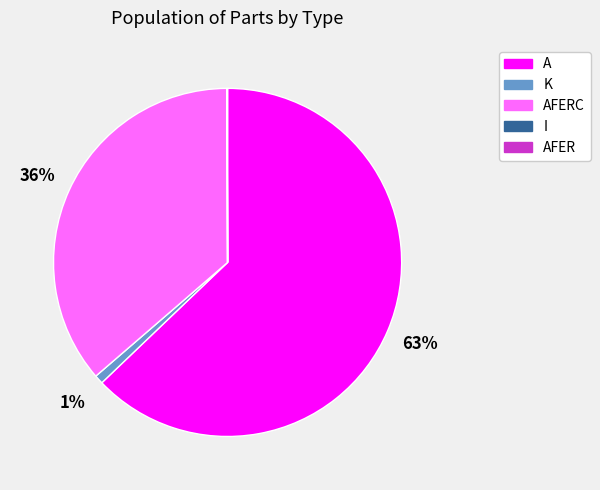

To the nearest percent, what is the difference between the largest and smallest slice percentages?

63%